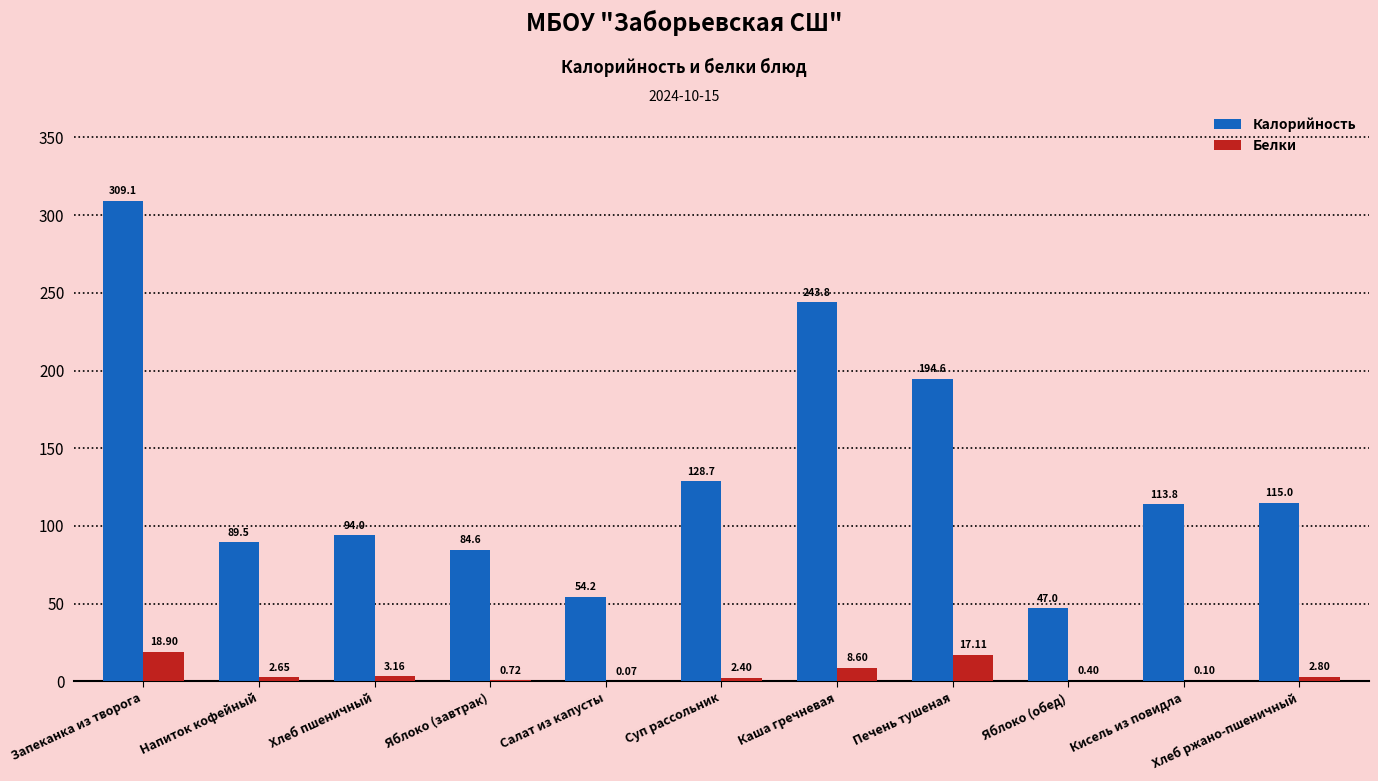

Between Запеканка из творога and Каша гречневая, which series saw the biggest shift?

Калорийность